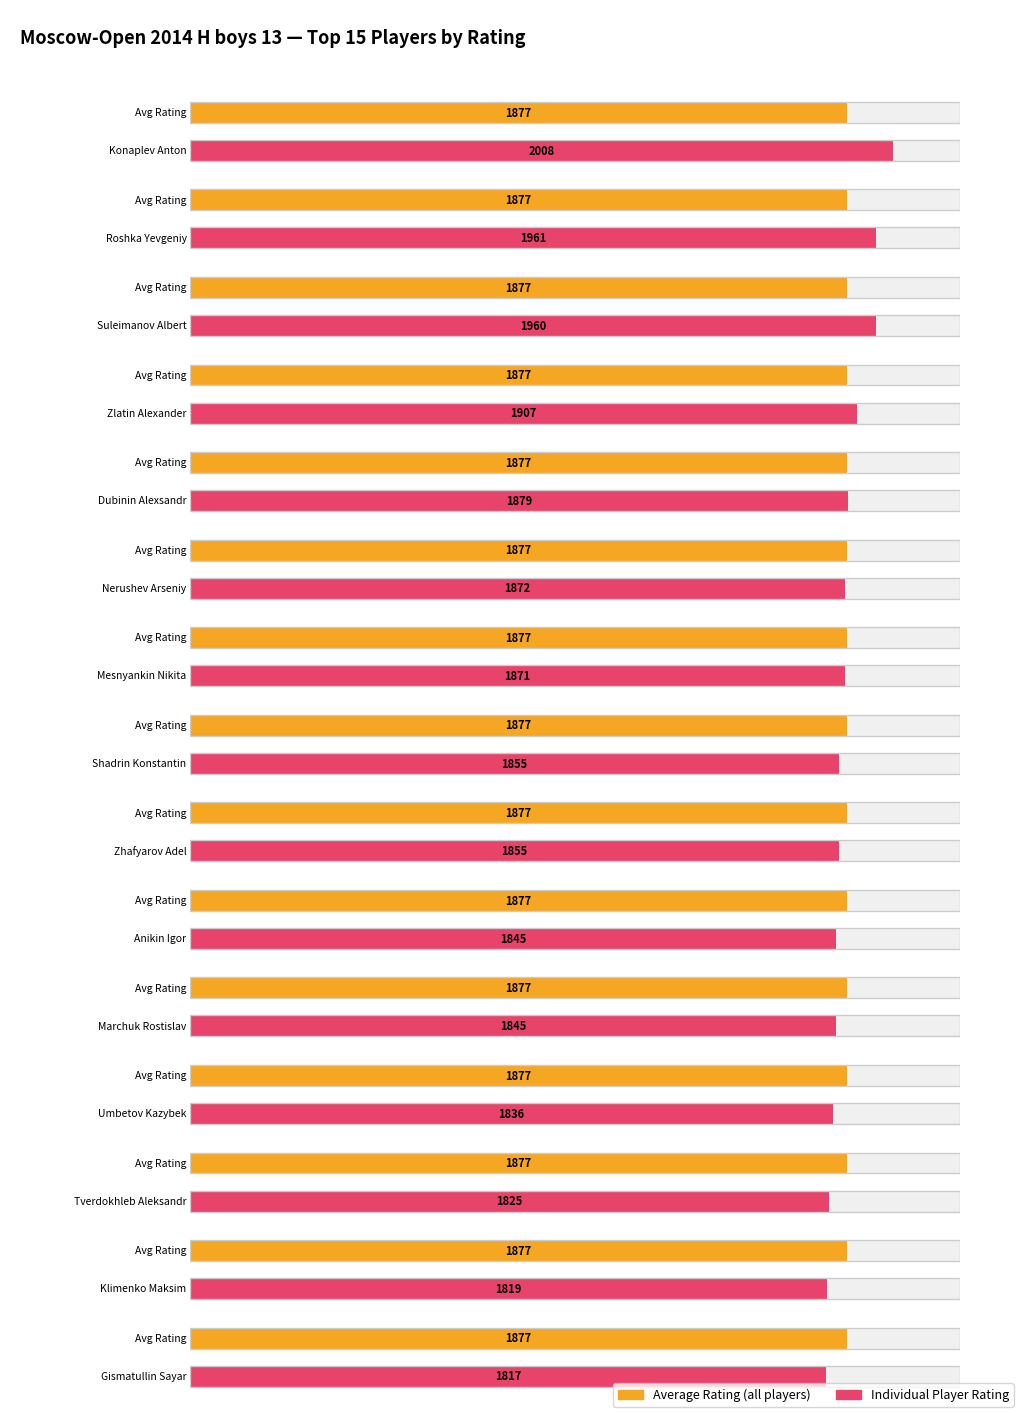

What is the sum of all values?

28155